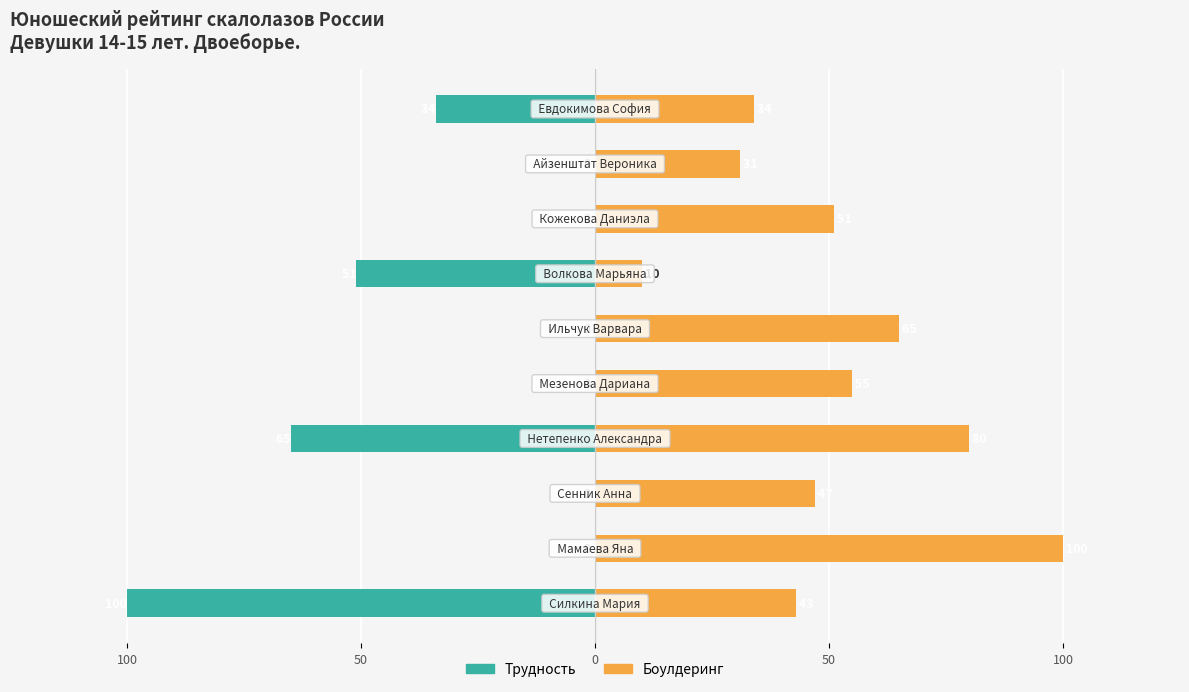

Rank the series at 0 from highest to lowest value.

Боулдеринг, Трудность